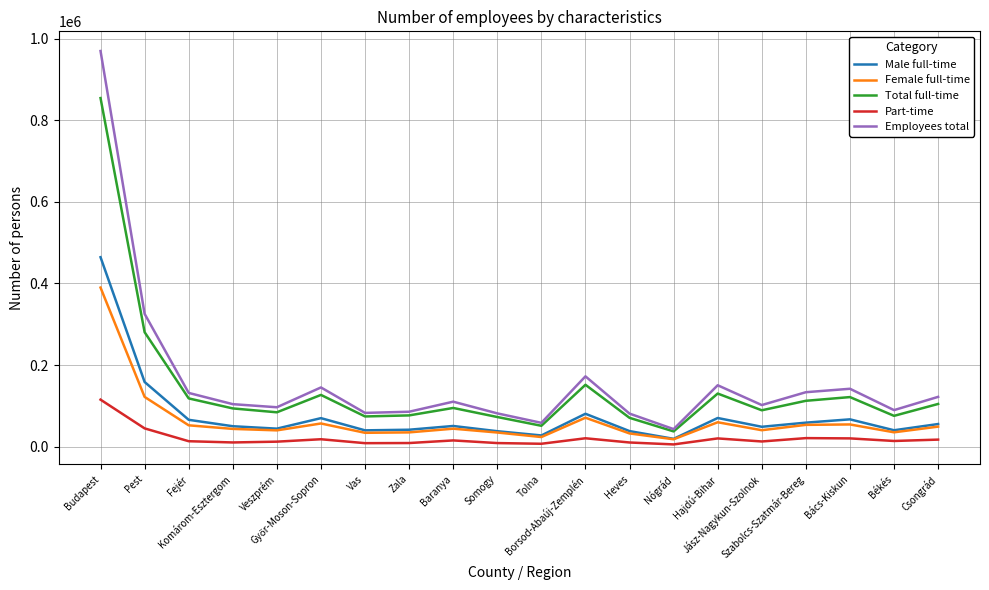

How many lines are shown in the chart?

5